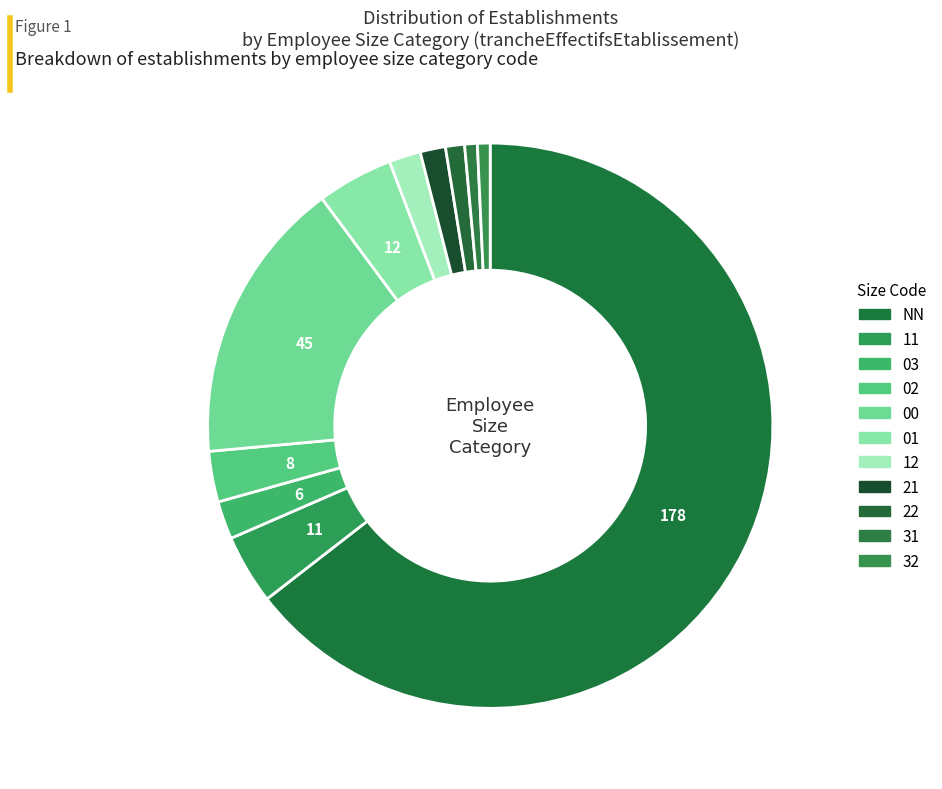

How many slices are in this pie chart?

11